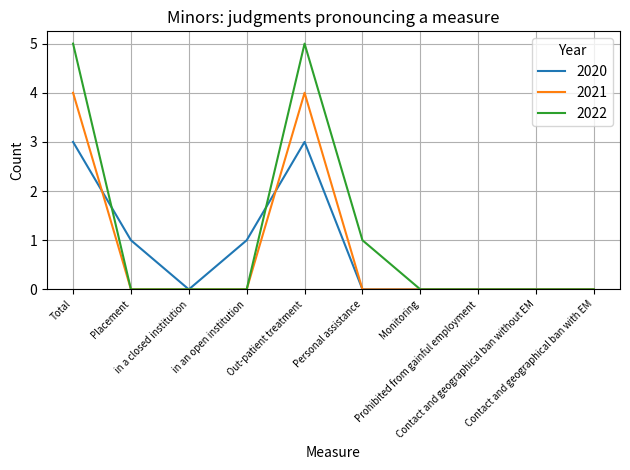

What is the maximum value for 2022?

5